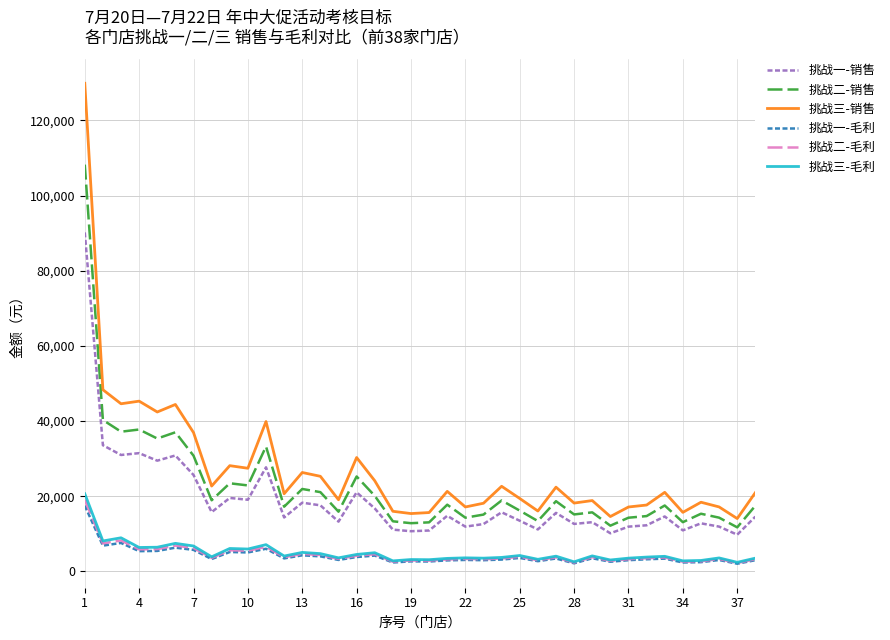

True or false: 挑战一-毛利 and 挑战一-销售 intersect in this chart.

False